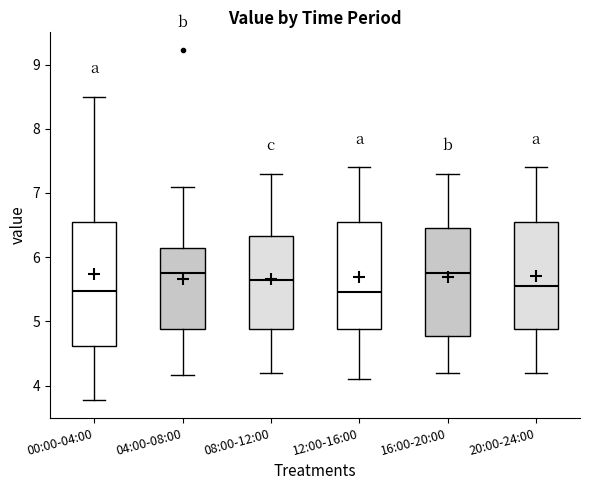

Reading left to right, read every box against the y-axis: the position of its median line, the range the box covers, and the ends of its whiskers. The values are not printed on the chart, so give them approximately, as read against the axis.

00:00-04:00: median 5.5, box 4.6 to 6.5, whiskers 3.8 to 8.5
04:00-08:00: median 5.8, box 4.9 to 6.1, whiskers 4.2 to 7.1
08:00-12:00: median 5.7, box 4.9 to 6.3, whiskers 4.2 to 7.3
12:00-16:00: median 5.5, box 4.9 to 6.6, whiskers 4.1 to 7.4
16:00-20:00: median 5.8, box 4.8 to 6.5, whiskers 4.2 to 7.3
20:00-24:00: median 5.6, box 4.9 to 6.6, whiskers 4.2 to 7.4